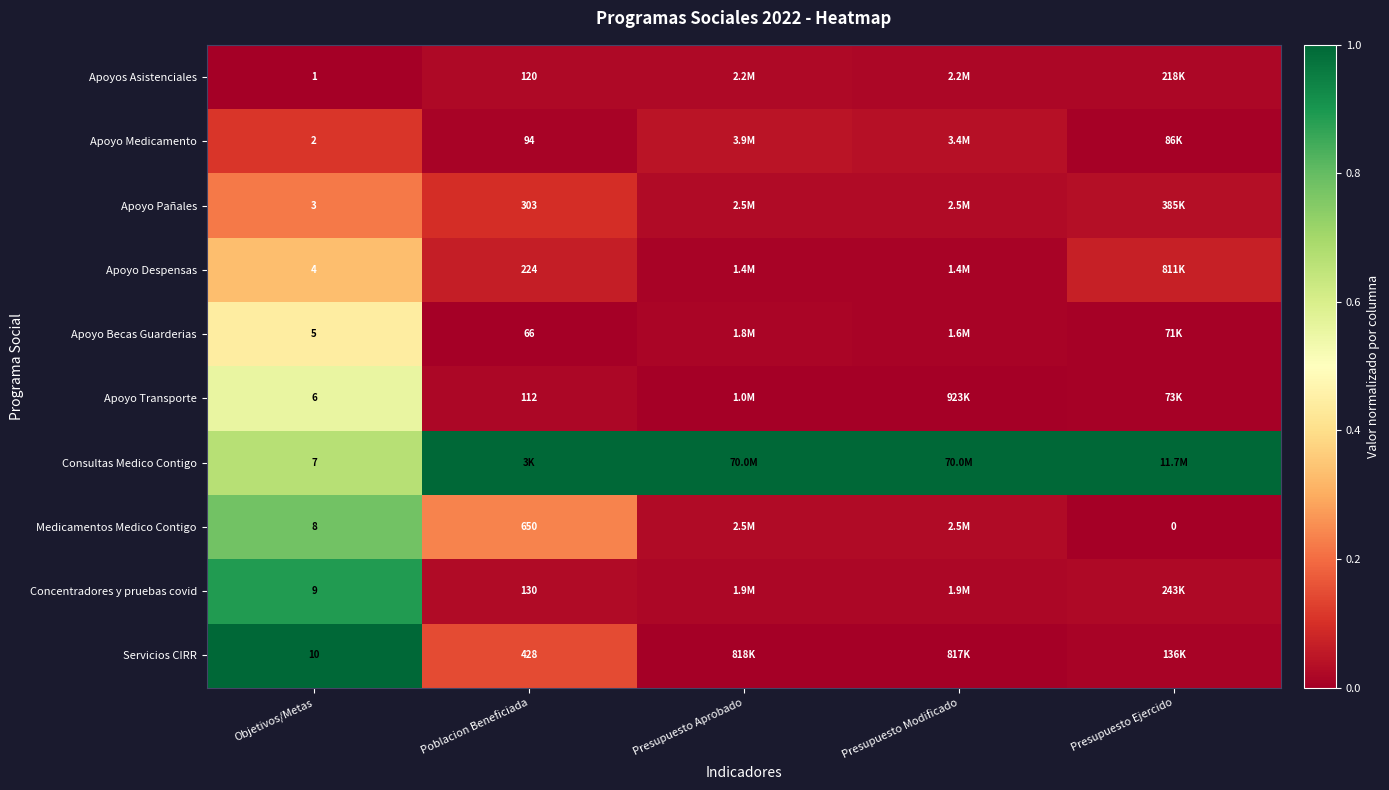

Is the value of Medicamentos Medico Contigo at Presupuesto Ejercido greater than the value of Apoyo Becas Guarderias at Poblacion Beneficiada?

No